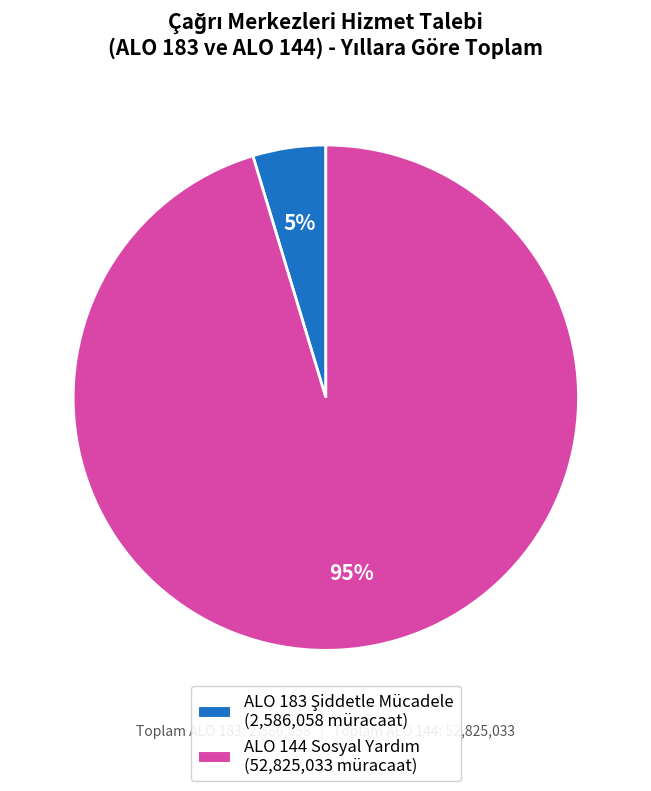

To the nearest percent, what is the average slice percentage?

50%